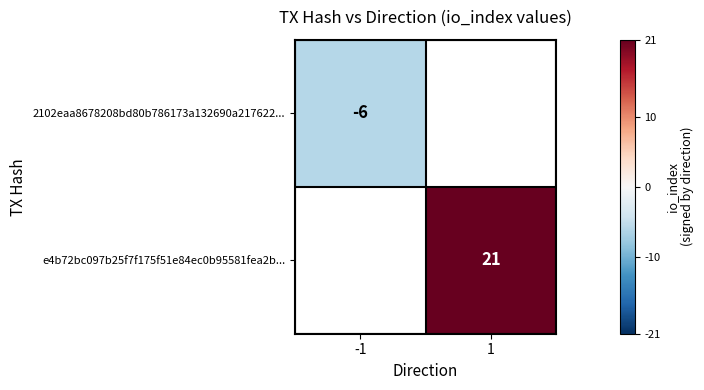

Is it true that e4b72bc097b25f7f175f51e84ec0b95581fea2b... equals 30 at 1?

False